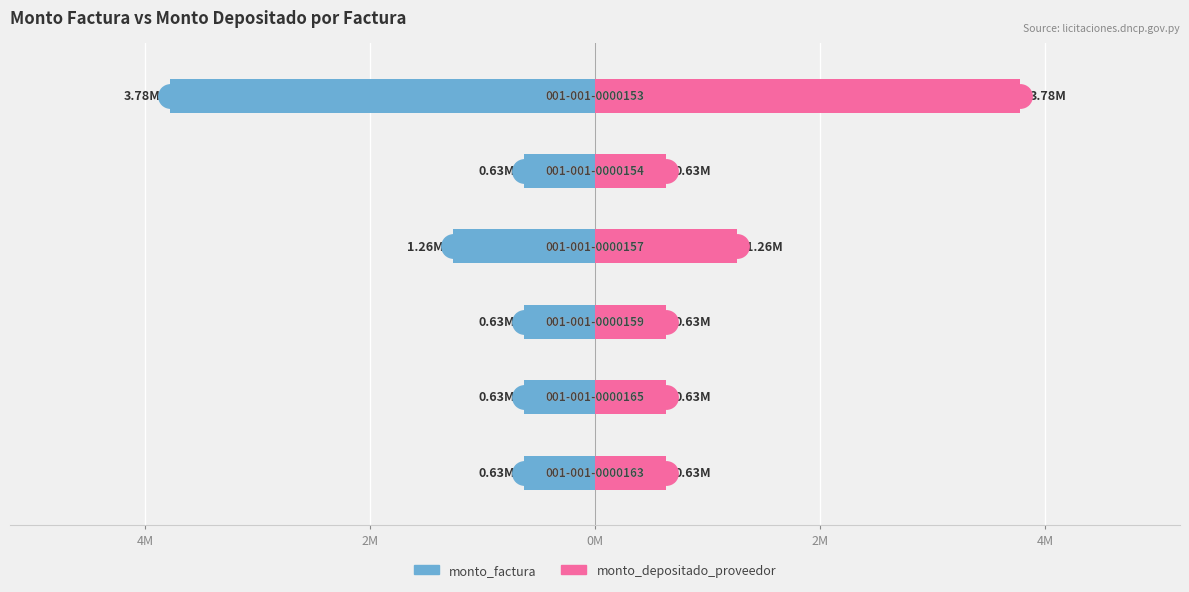

Does the chart contain stacked bars?

No